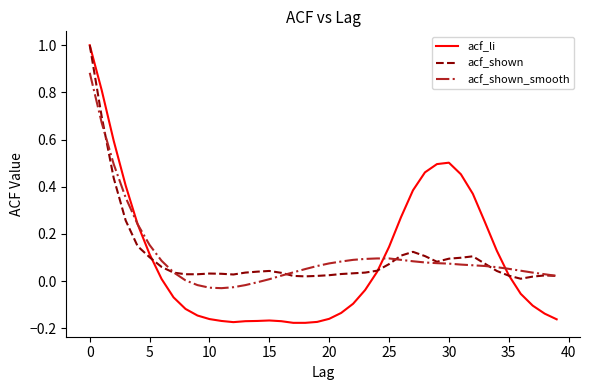

At how many categories does at least one series exceed 0?

40